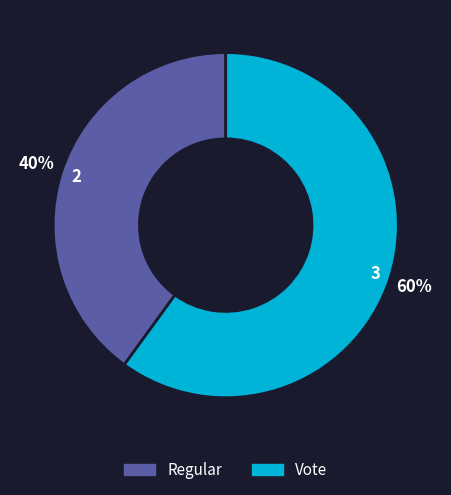

Rank the categories by value from lowest to highest.

Regular, Vote